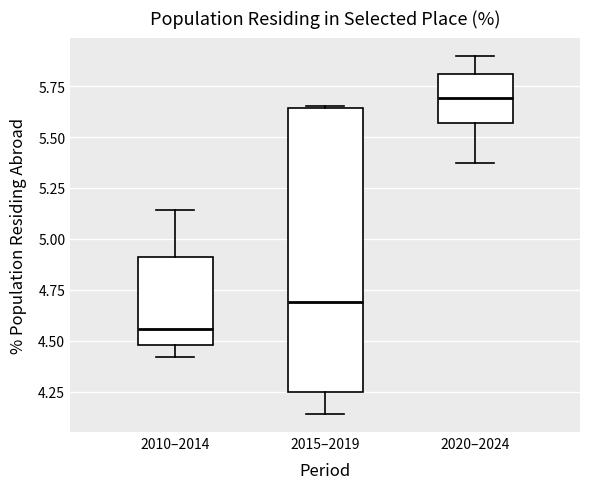

Comparing the boxes themselves (not the whiskers), which one is the tallest?

2015–2019